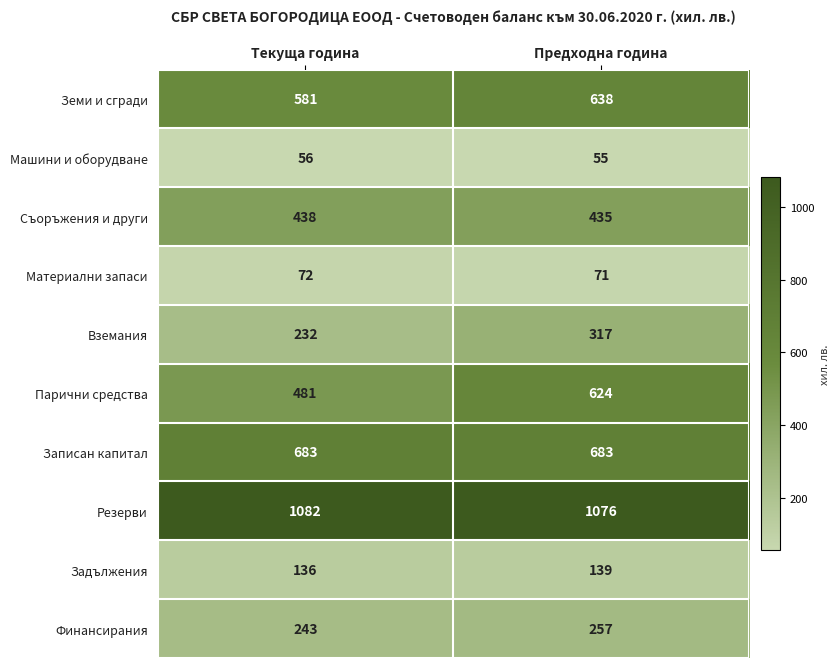

Is it true that Съоръжения и други equals 771 at Текуща година?

False